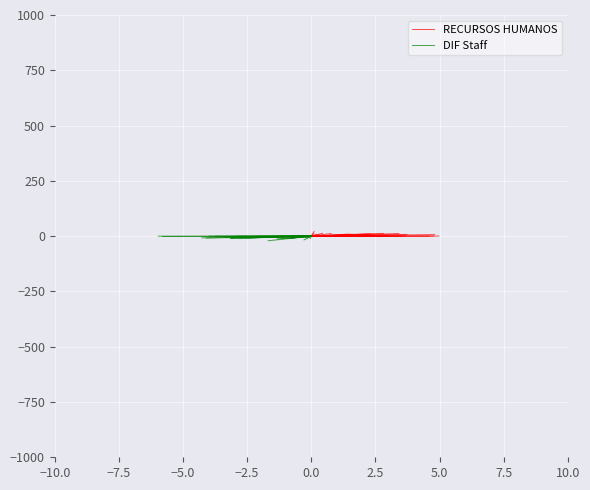

How many values in DIF Staff are below zero?

1